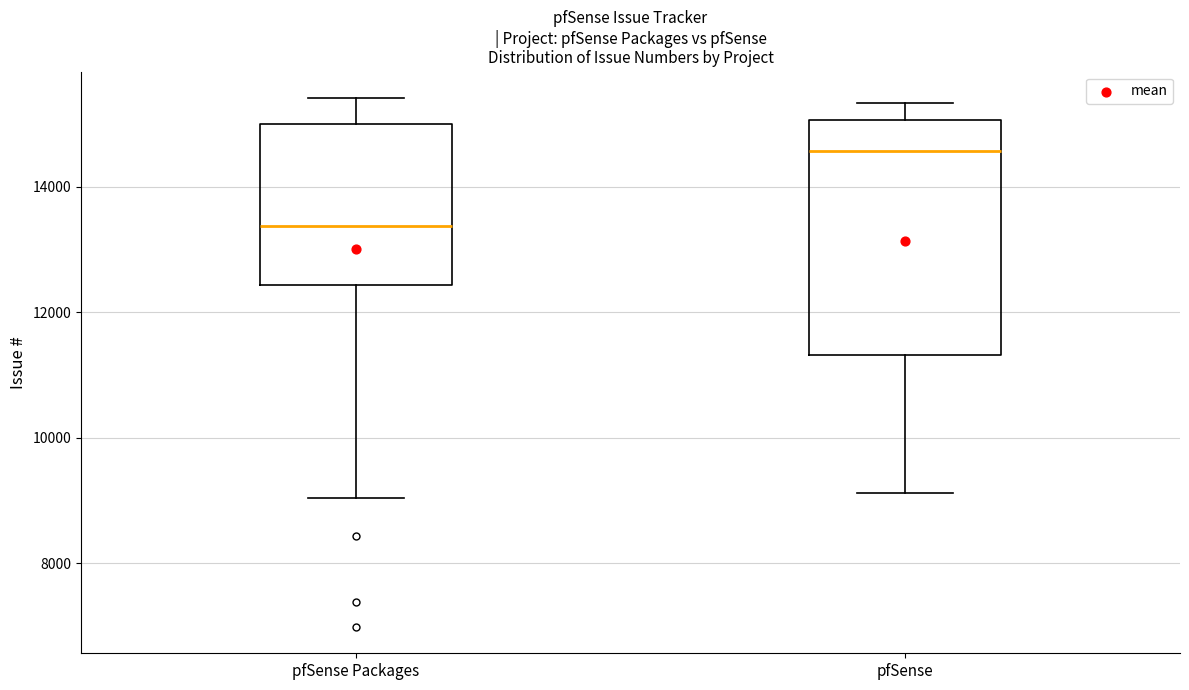

Where does the upper whisker of the box for pfSense end on the y-axis? The values are not printed on the chart, so give them approximately, as read against the axis.

15400